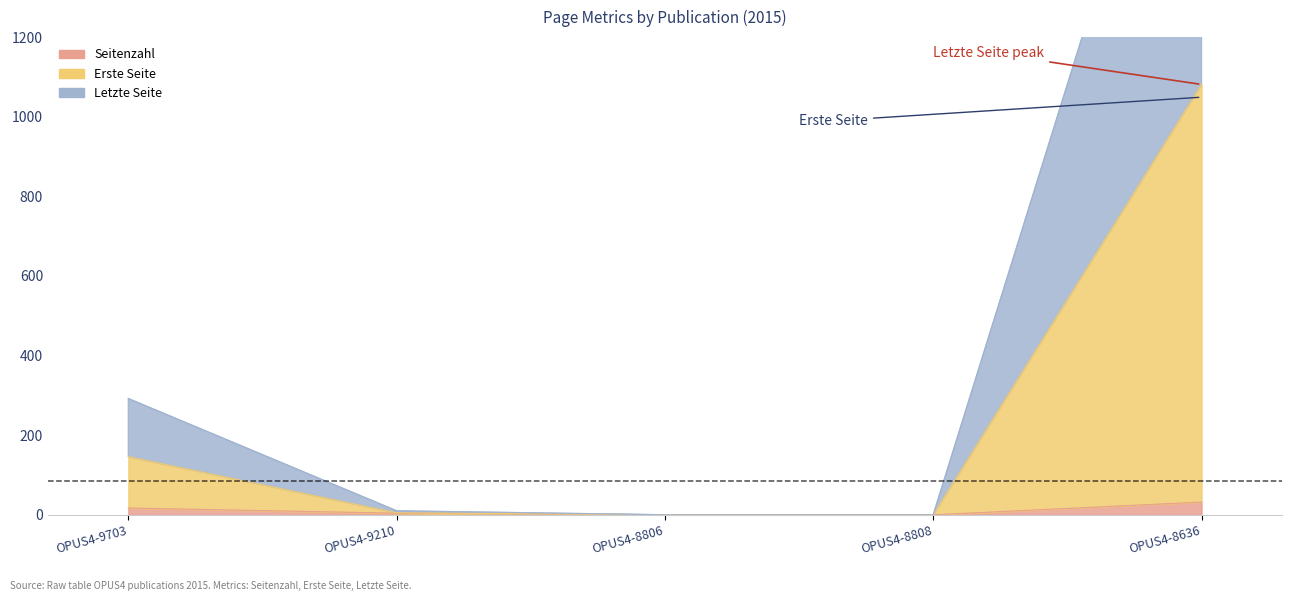

At which category is the sum across all series the highest?

OPUS4-8636